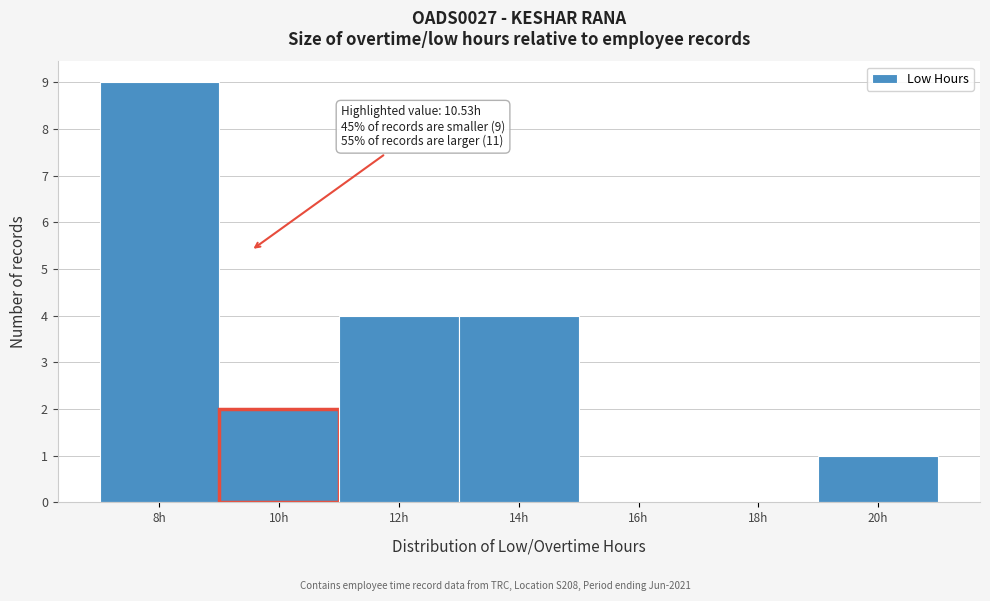

Reading left to right, list all the values displayed in this chart.

8h=9	10h=2	12h=4	14h=4	16h=0	18h=0	20h=1